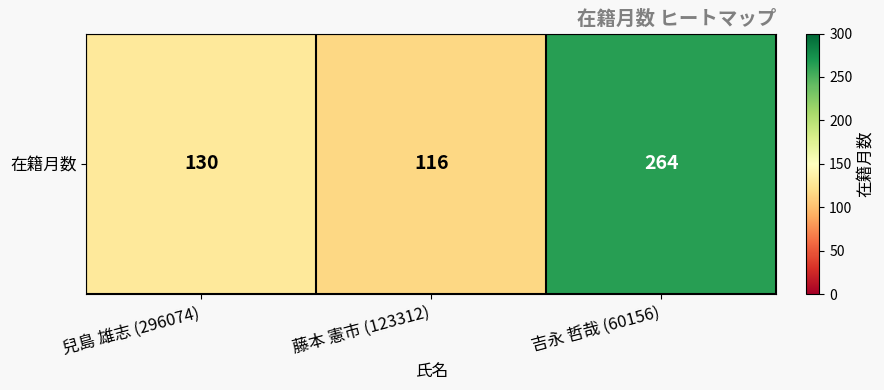

Which has a higher value, 吉永 哲哉 (60156) or 藤本 憲市 (123312)?

吉永 哲哉 (60156)